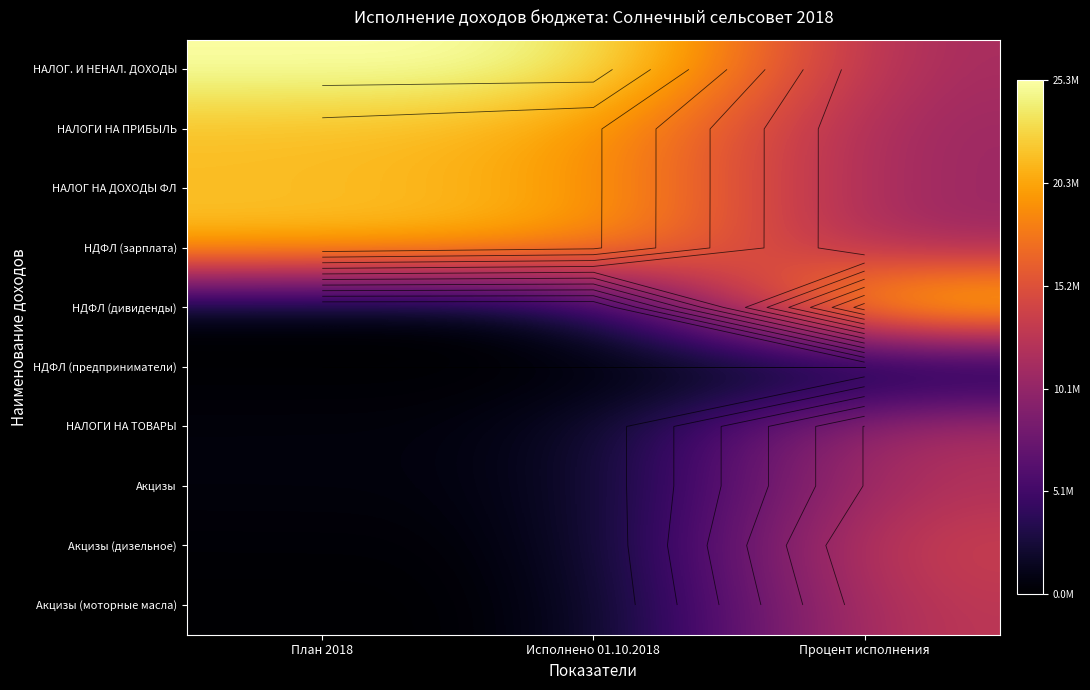

At which category does the chart reach its peak across all series?

План 2018